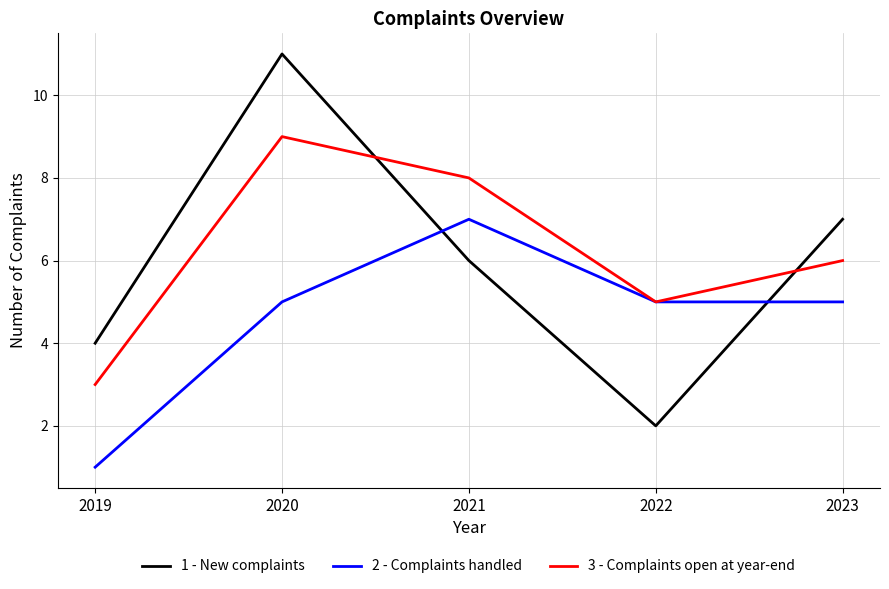

List the series in order of their peak value, highest first.

1 - New complaints, 3 - Complaints open at year-end, 2 - Complaints handled